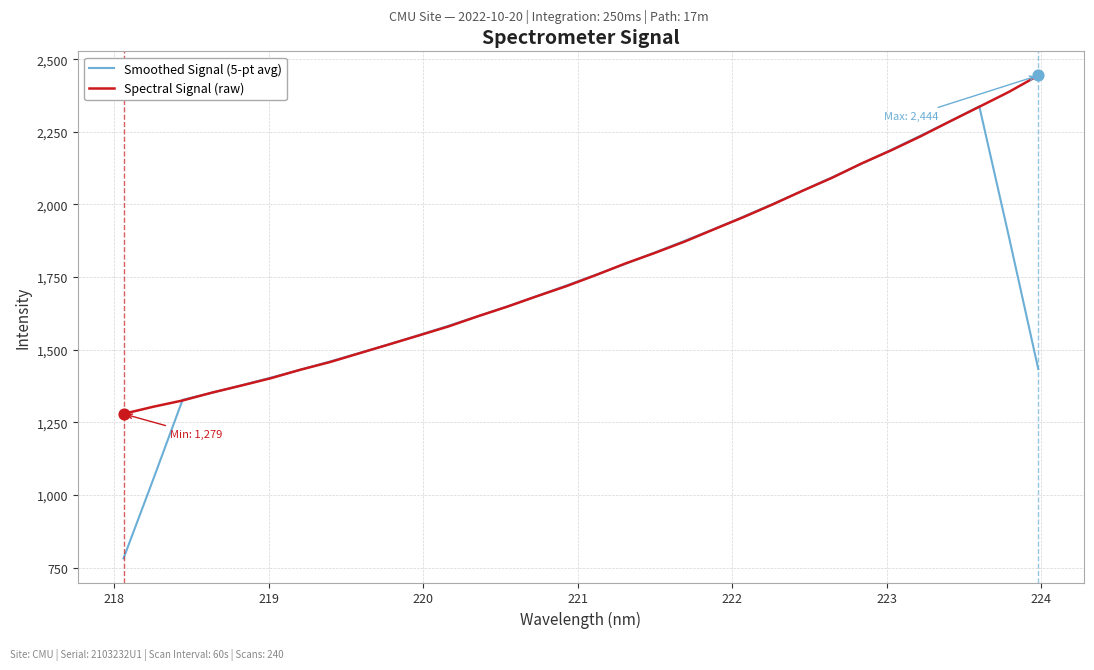

Which series has the largest range (max minus min)?

Smoothed Signal (5-pt avg)